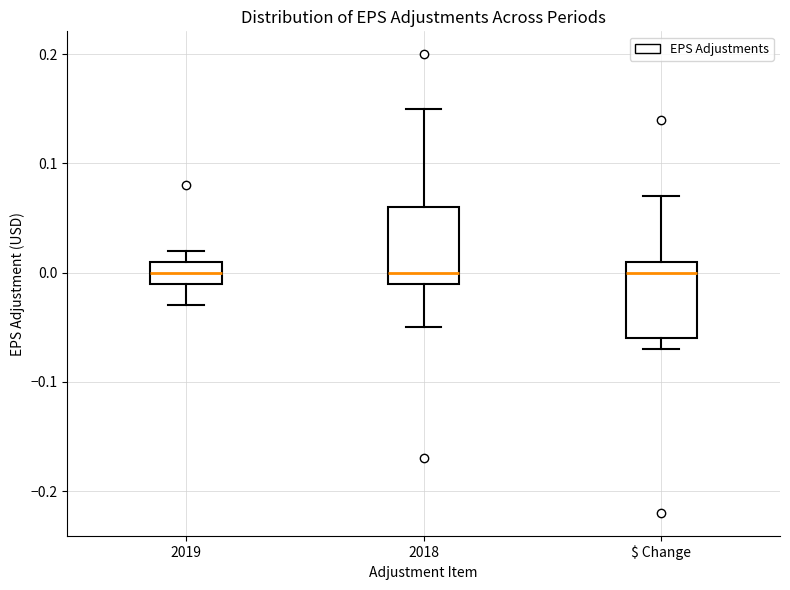

Reading left to right, transcribe this box plot: for each box, give where its median line is, the range the box spans, and where its two whiskers end, as read against the y-axis. The values are not printed on the chart, so give them approximately, as read against the axis.

2019: median 0.00, box -0.01 to 0.01, whiskers -0.03 to 0.02
2018: median 0.00, box -0.01 to 0.06, whiskers -0.05 to 0.15
$ Change: median 0.00, box -0.06 to 0.01, whiskers -0.07 to 0.07